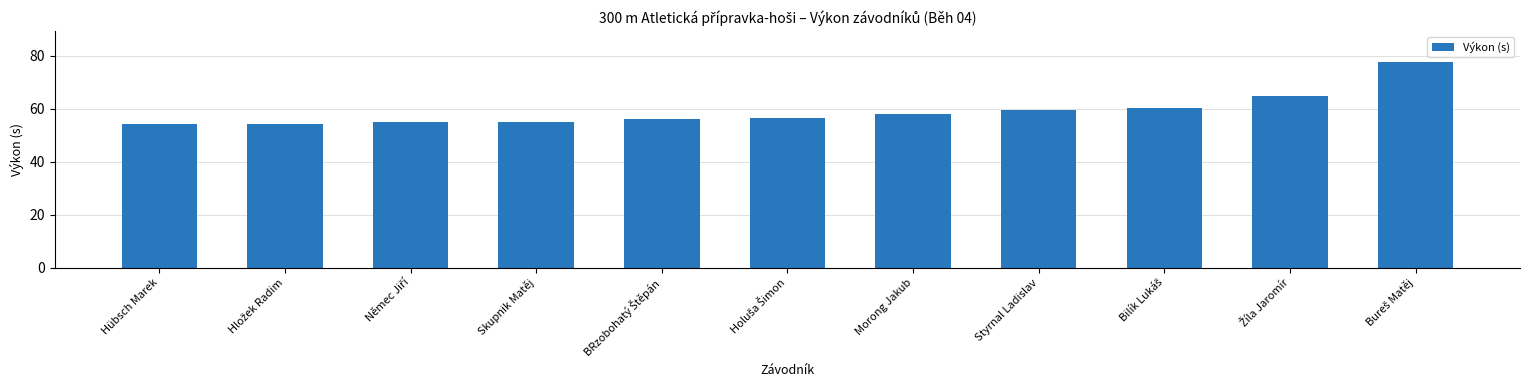

The chart shows a value of 54.1 at Hübsch Marek. True or false?

True